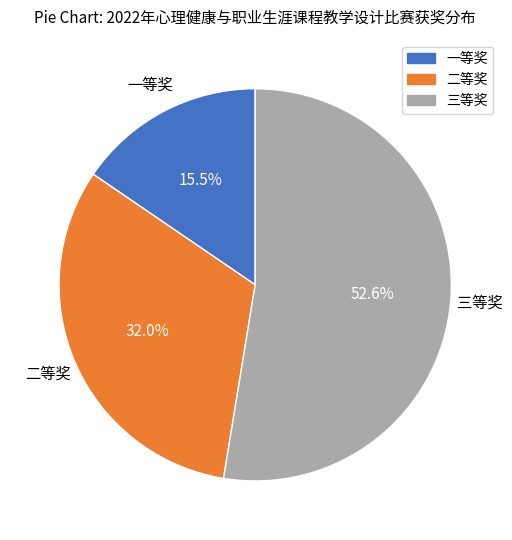

What is the majority slice?

三等奖